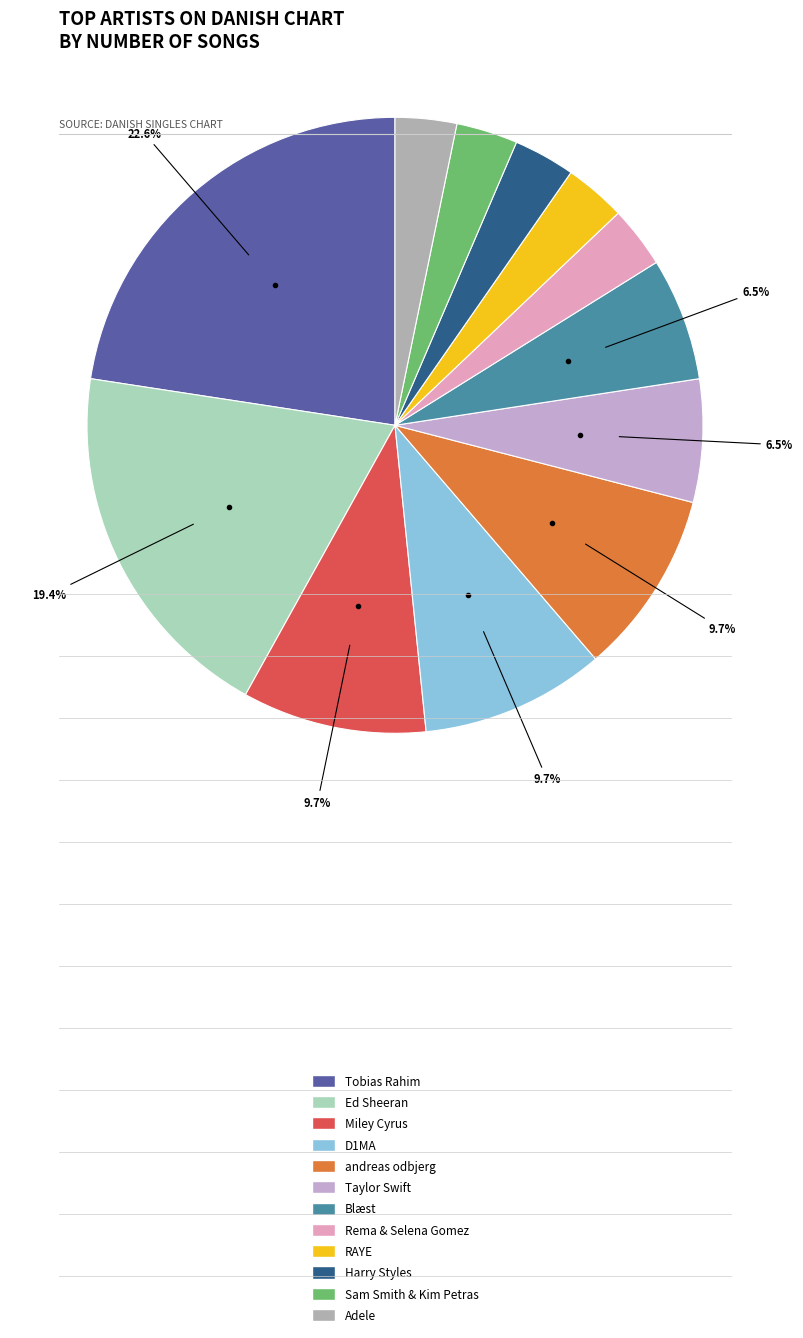

What is the largest slice in the pie chart?

Tobias Rahim